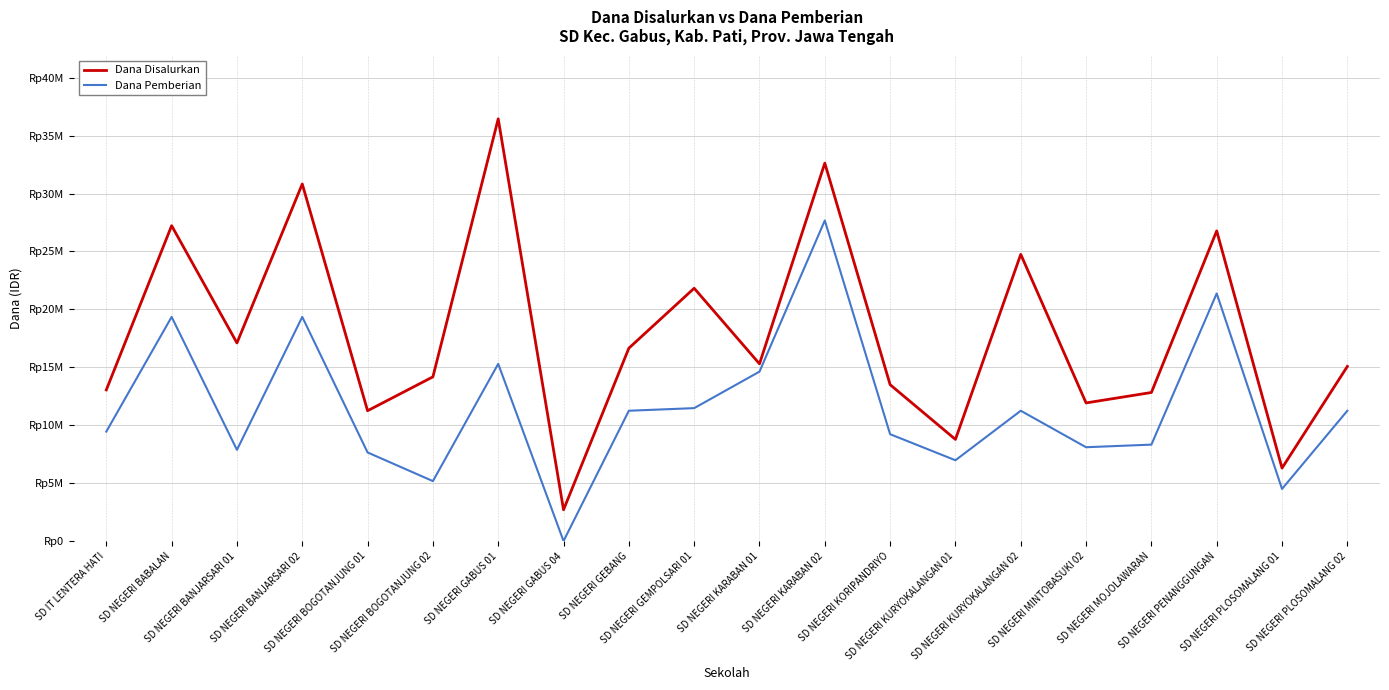

The value of Dana Disalurkan at SD NEGERI PLOSOMALANG 02 is 15075000. True or false?

True